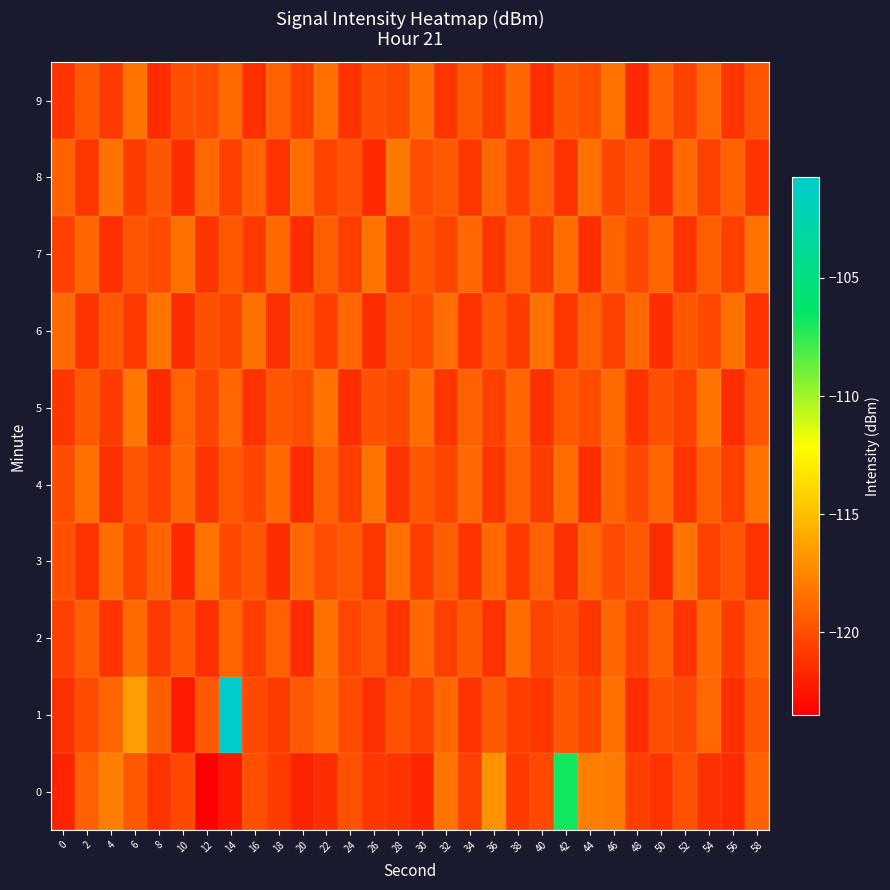

Which series changed the most between 6 and 10?

1